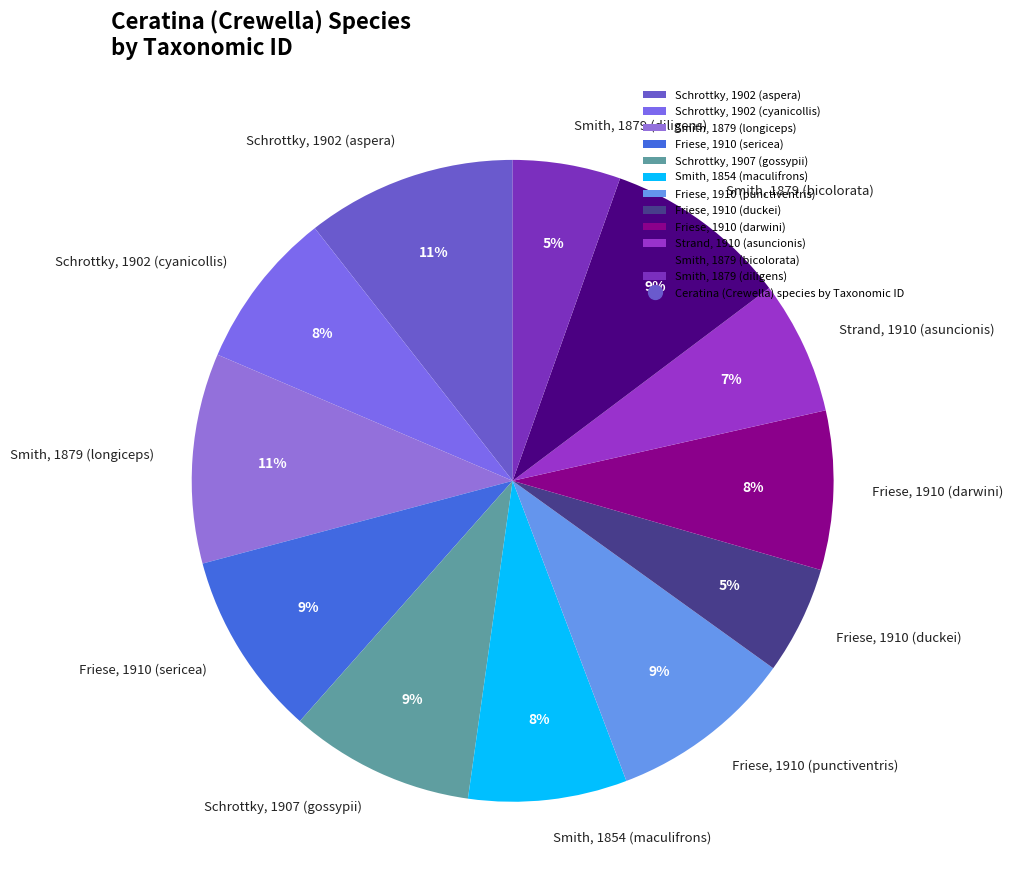

Do Smith, 1854 (maculifrons) and Schrottky, 1902 (aspera) together represent more than half of the pie?

No